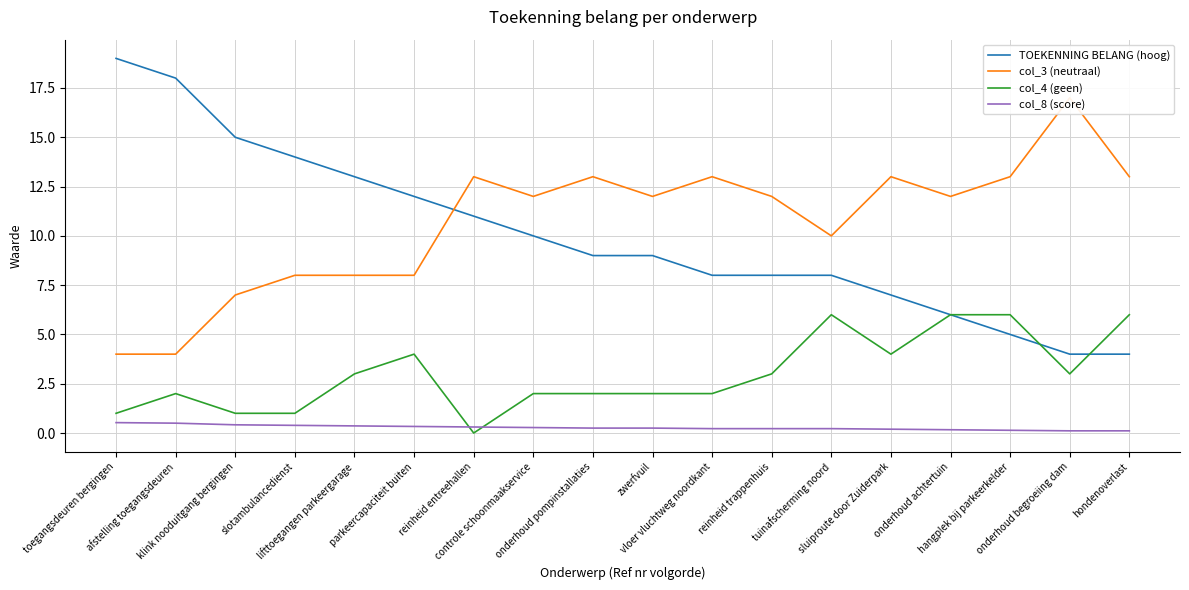

In col_4 (geen), how many points are higher than both neighbors (excluding endpoints)?

3